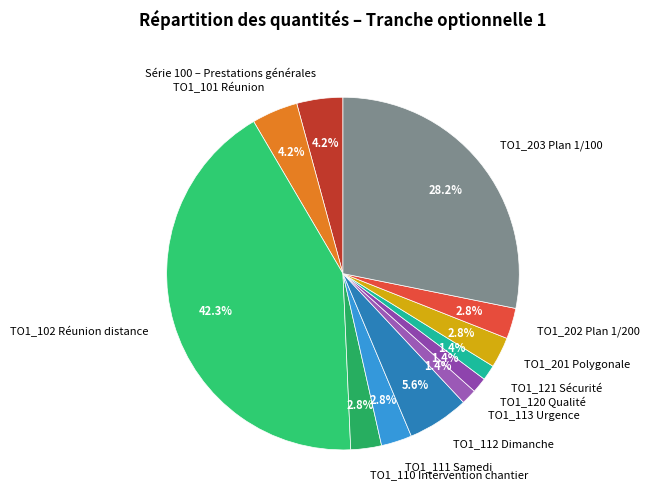

To the nearest percent, what percentage of the pie is TO1_112 Dimanche?

6%